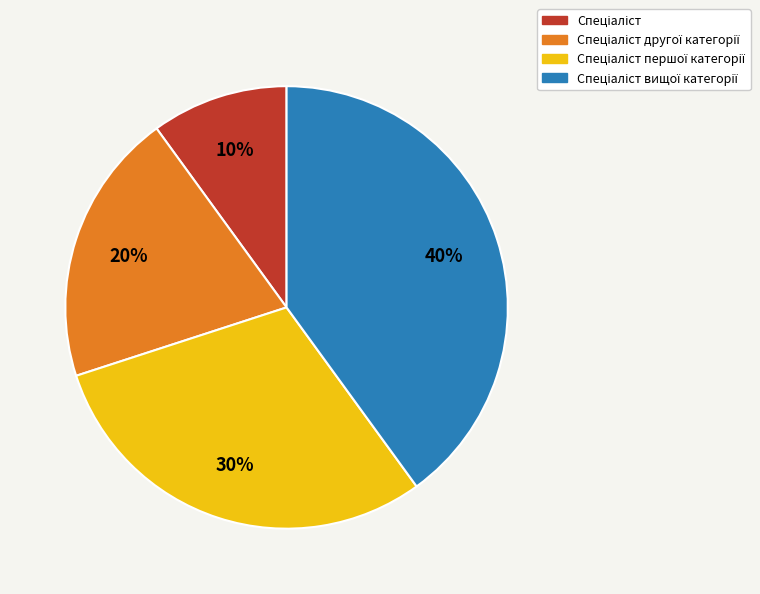

Is there a majority slice in this chart?

No